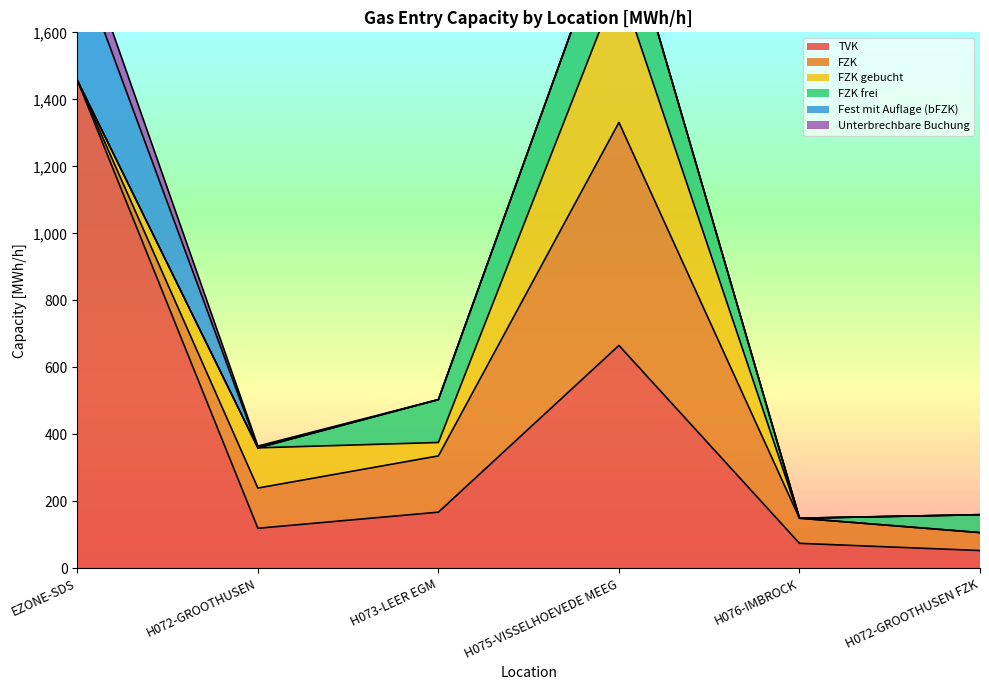

What is the highest value of the FZK gebucht series?

420.4